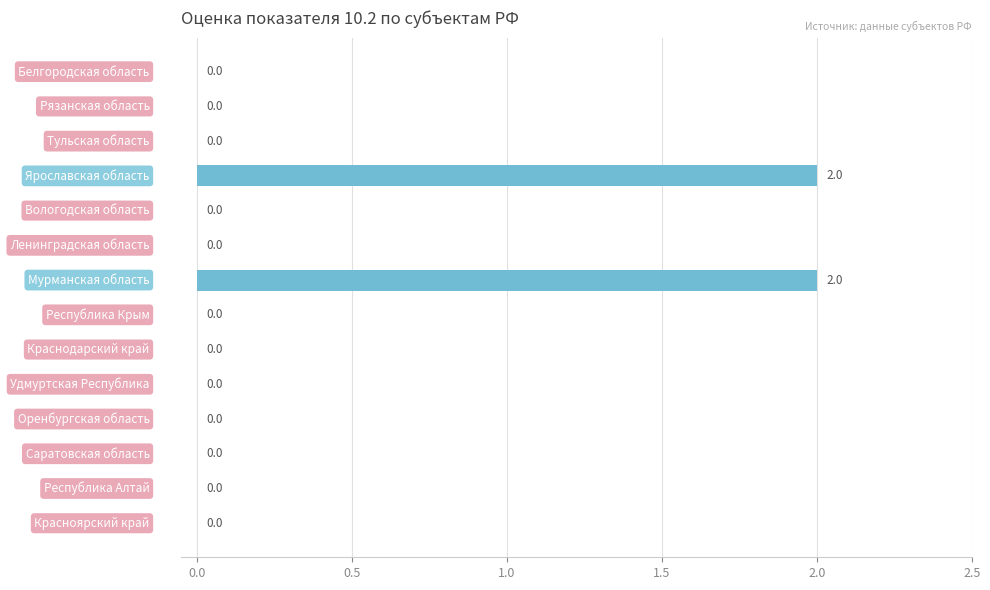

What is the sum of all values?

4